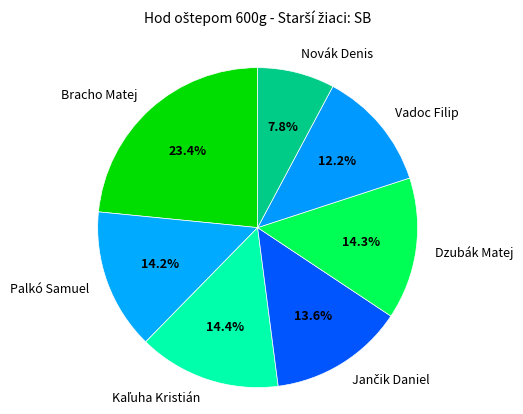

To the nearest percent, what percentage of the pie is Palkó Samuel?

14%